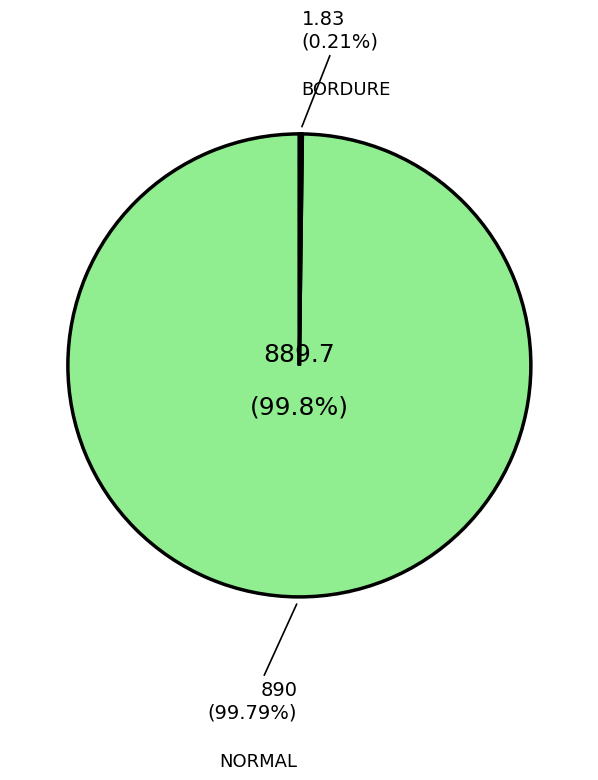

To the nearest percent, what is the difference between the NORMAL and BORDURE slice percentages?

100%